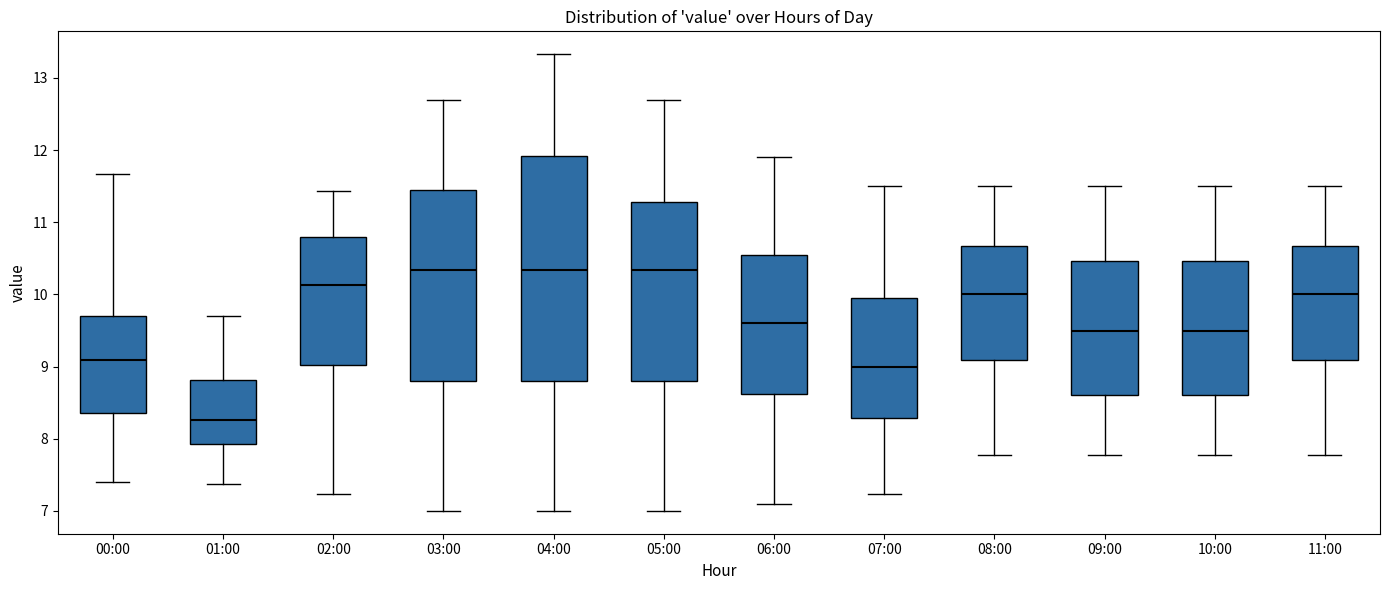

Reading left to right, transcribe this box plot: for each box, give where its median line is, the range the box spans, and where its two whiskers end, as read against the y-axis. The values are not printed on the chart, so give them approximately, as read against the axis.

00:00: median 9.1, box 8.4 to 9.7, whiskers 7.4 to 11.7
01:00: median 8.3, box 7.9 to 8.8, whiskers 7.4 to 9.7
02:00: median 10.1, box 9.0 to 10.8, whiskers 7.2 to 11.4
03:00: median 10.3, box 8.8 to 11.4, whiskers 7.0 to 12.7
04:00: median 10.3, box 8.8 to 11.9, whiskers 7.0 to 13.3
05:00: median 10.3, box 8.8 to 11.3, whiskers 7.0 to 12.7
06:00: median 9.6, box 8.6 to 10.6, whiskers 7.1 to 11.9
07:00: median 9.0, box 8.3 to 10.0, whiskers 7.2 to 11.5
08:00: median 10.0, box 9.1 to 10.7, whiskers 7.8 to 11.5
09:00: median 9.5, box 8.6 to 10.5, whiskers 7.8 to 11.5
10:00: median 9.5, box 8.6 to 10.5, whiskers 7.8 to 11.5
11:00: median 10.0, box 9.1 to 10.7, whiskers 7.8 to 11.5